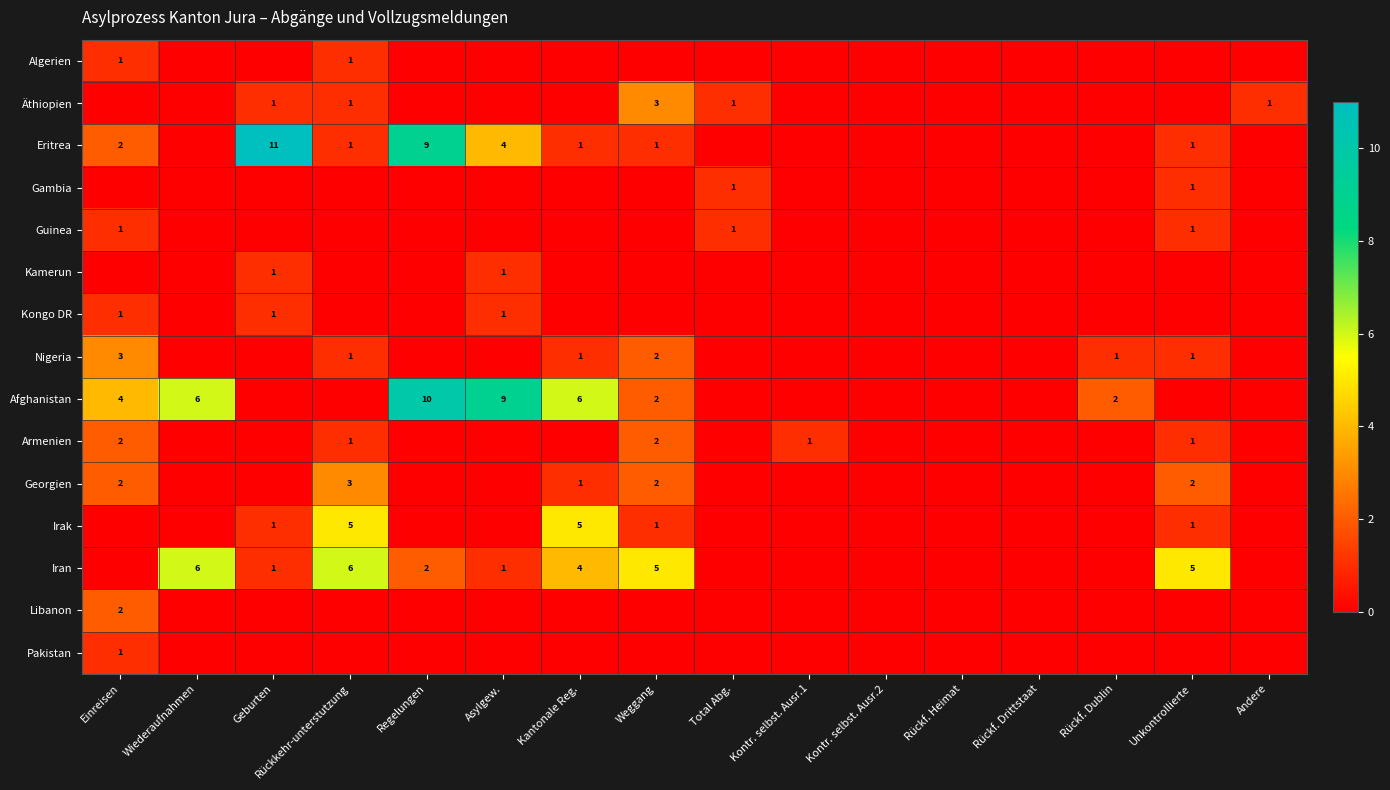

Which has a higher value, Regelungen or Total Abg.?

Regelungen